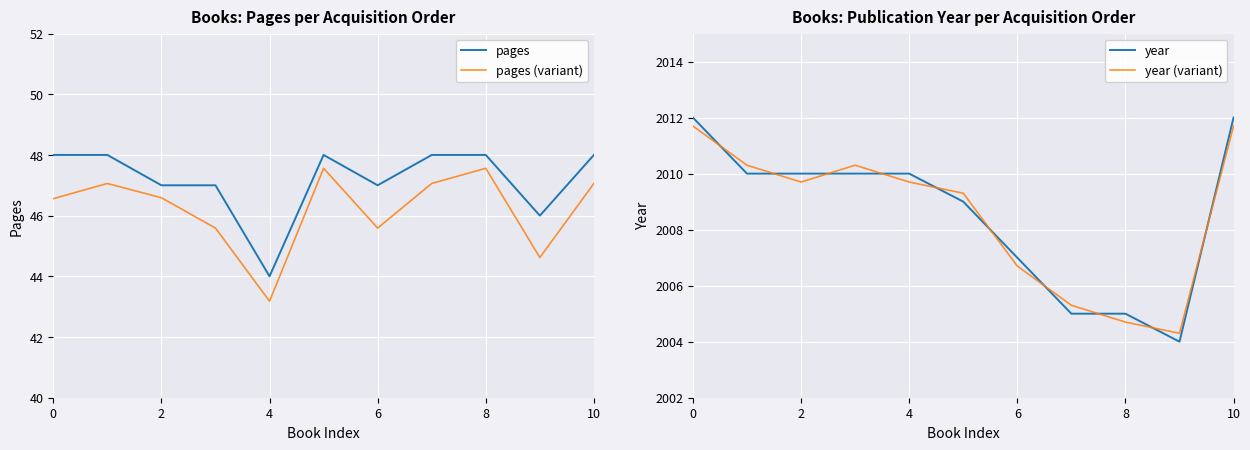

The value of pages at 9 is 46.0. True or false?

True